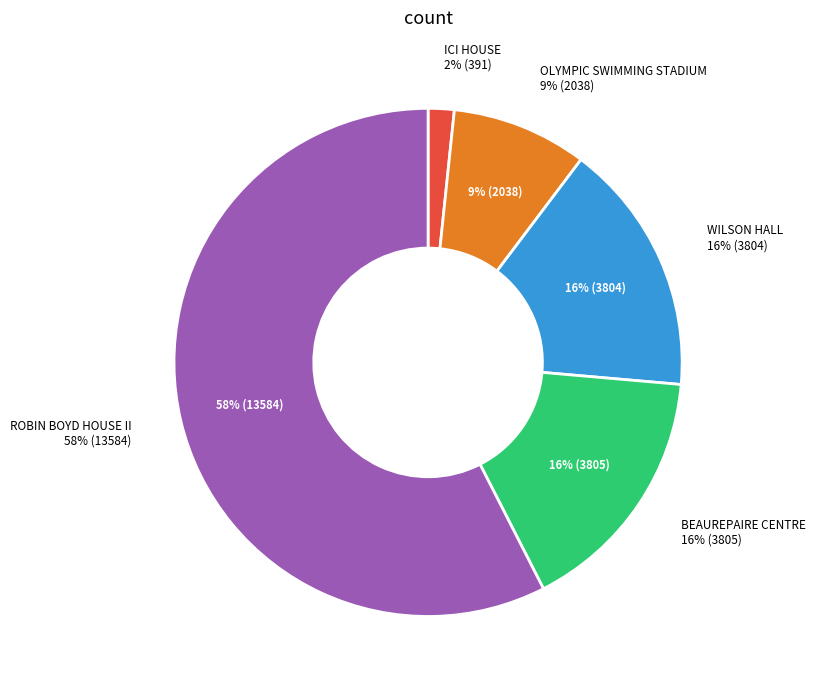

True or false: ICI HOUSE accounts for 1% of the total.

False